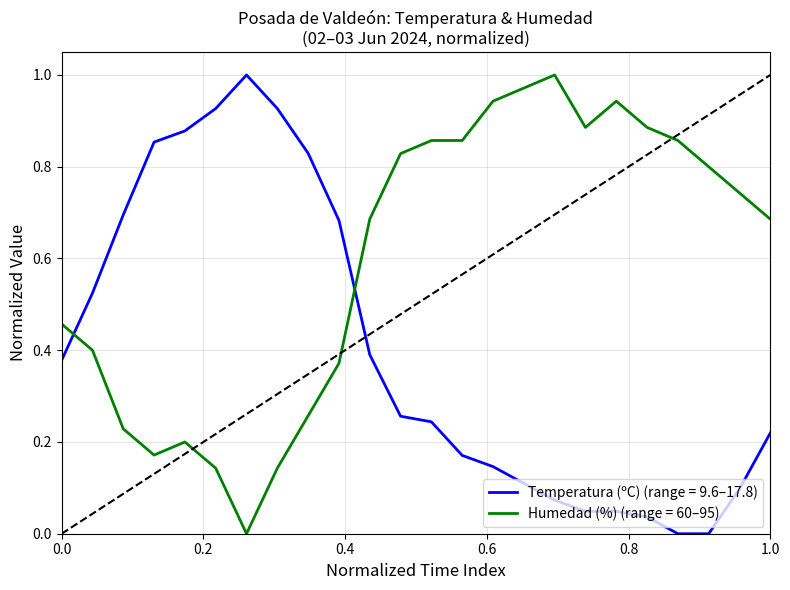

At how many categories does at least one series exceed 0?

24